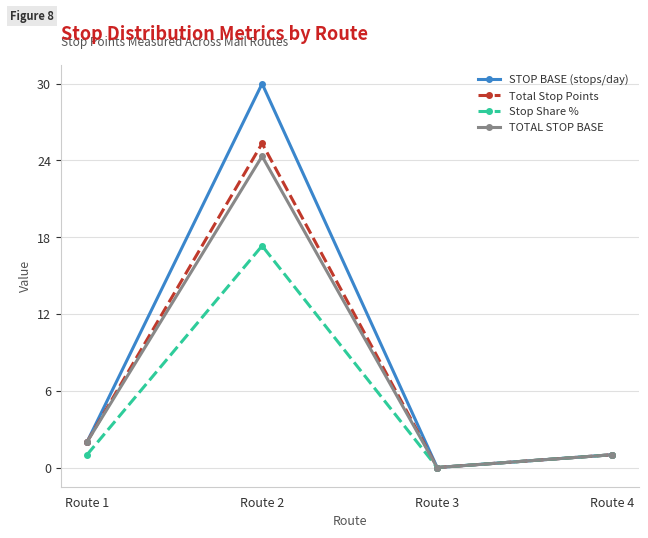

What is the difference between the highest and lowest values at Route 2?

12.7